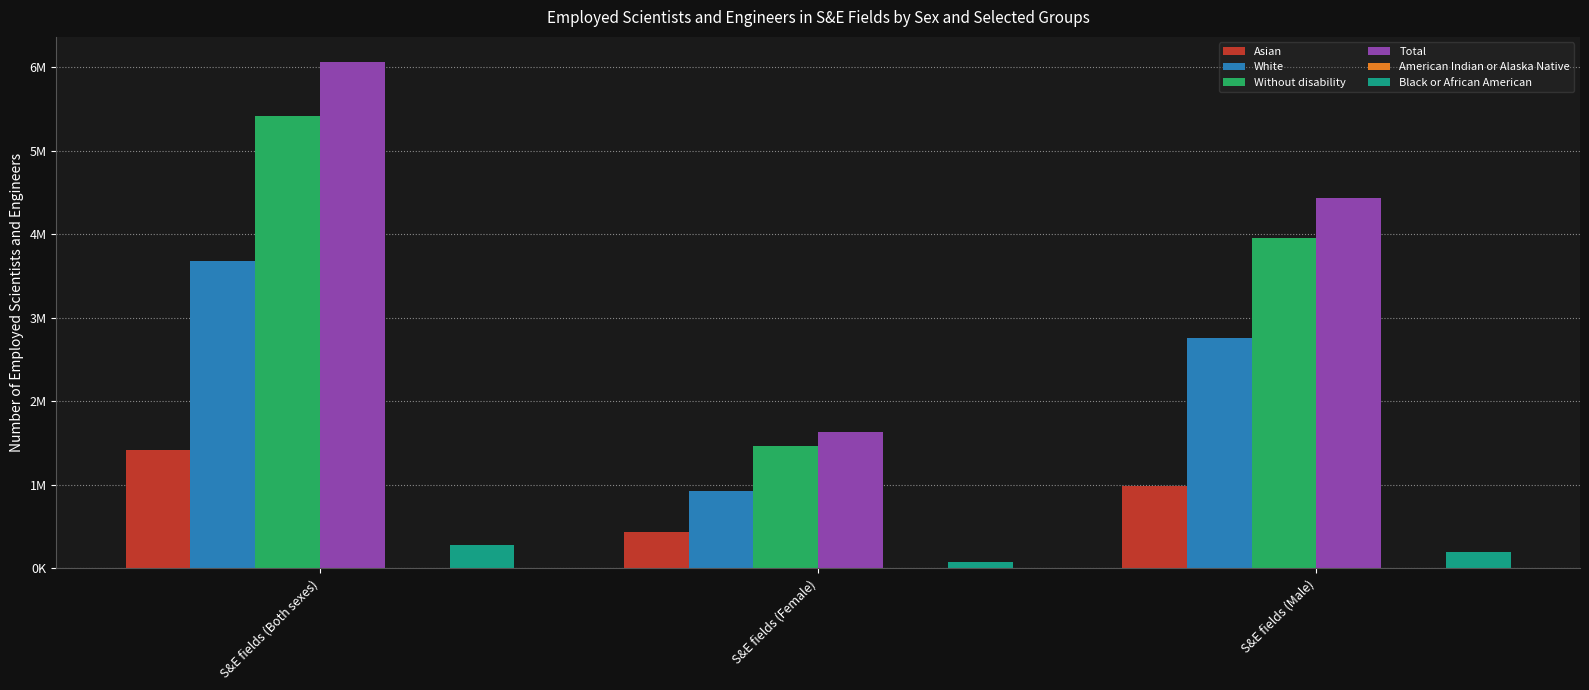

How many series are shown in this chart?

6